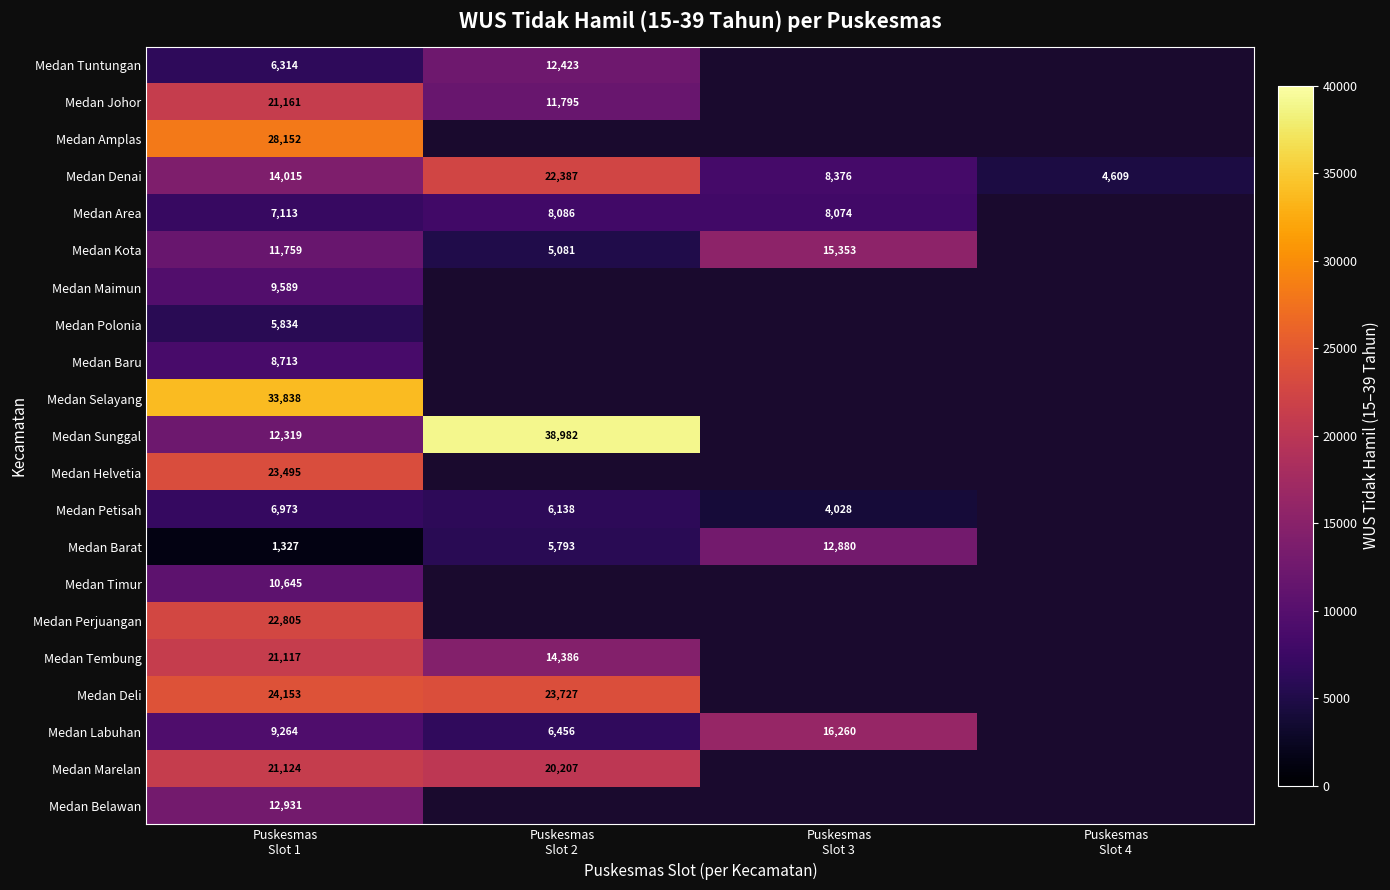

How many Medan Denai values are between 8376 and 22387?

3